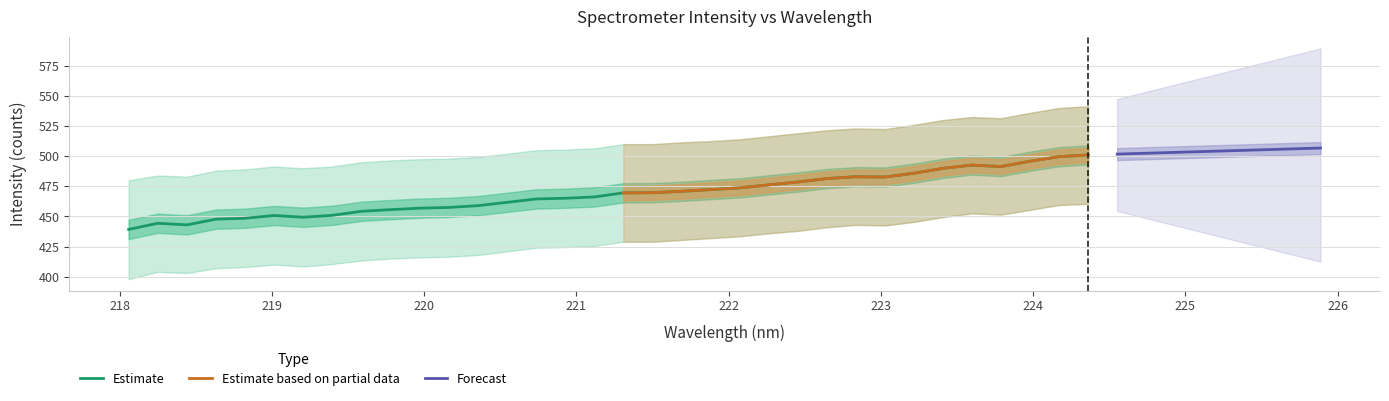

How many points are higher than both their immediate neighbors (excluding endpoints)?

4